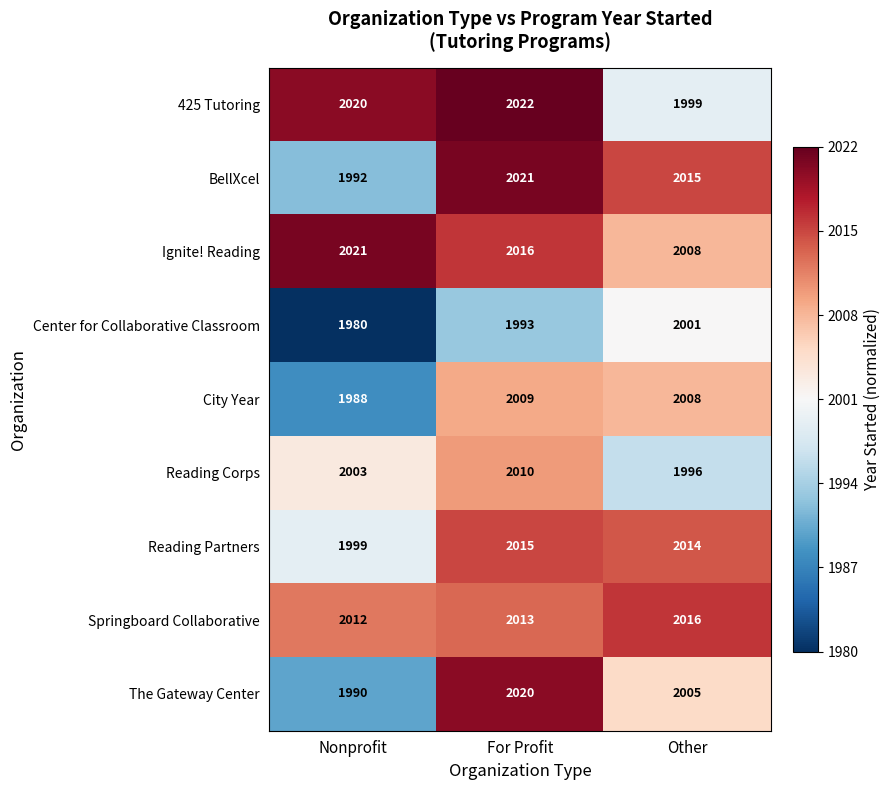

How many data points does each series have?

3